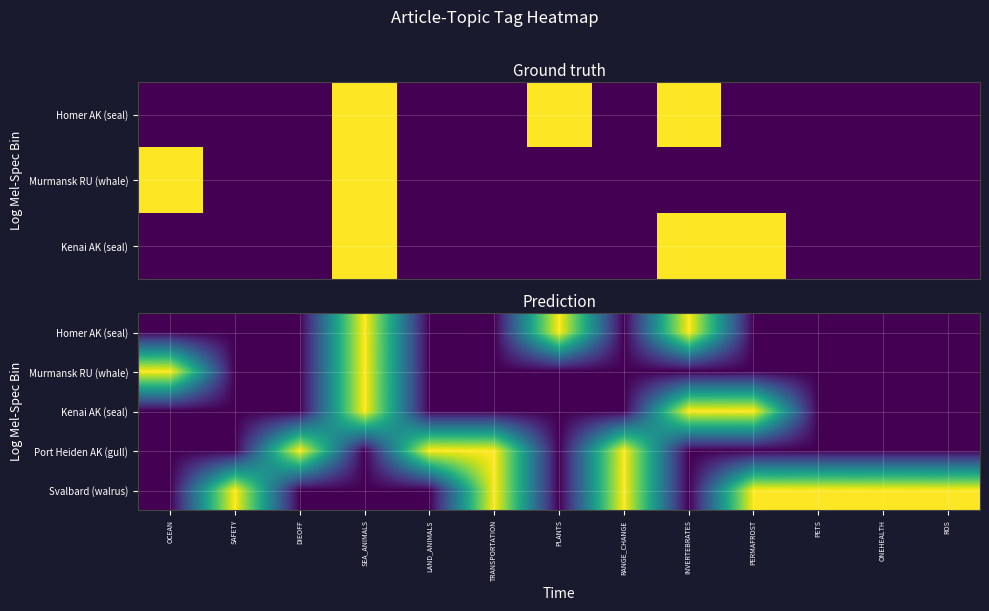

How many values in the Kenai AK (seal) series exceed 0?

3